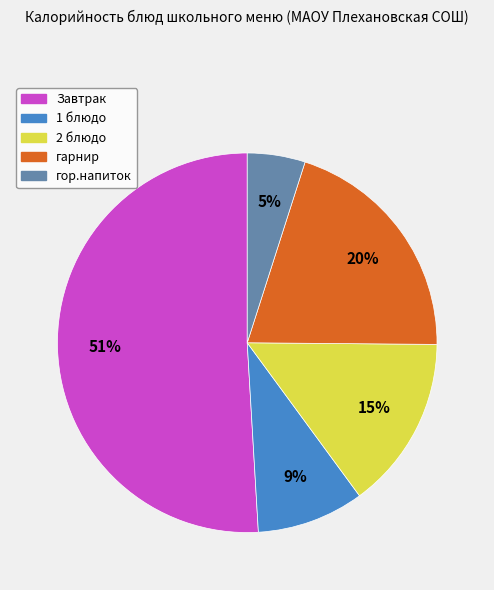

Do гор.напиток and гарнир together represent more than half of the pie?

No